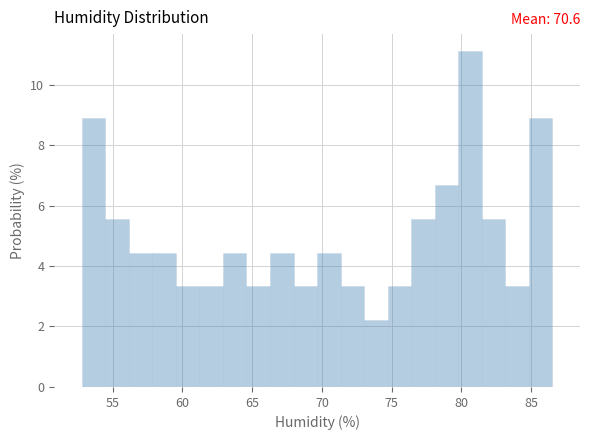

Around what value on the x-axis is the tallest bar? Give the approximate position of its centre, as read against the axis.

80.5